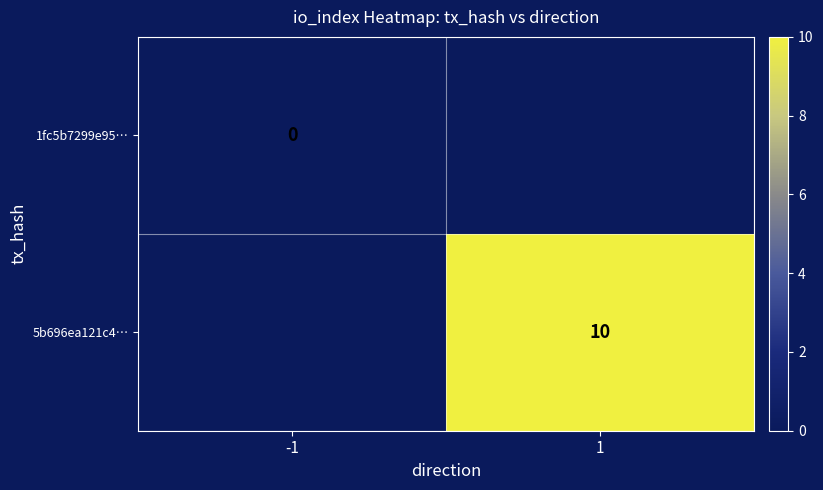

Which has a higher value, 1 or -1?

-1